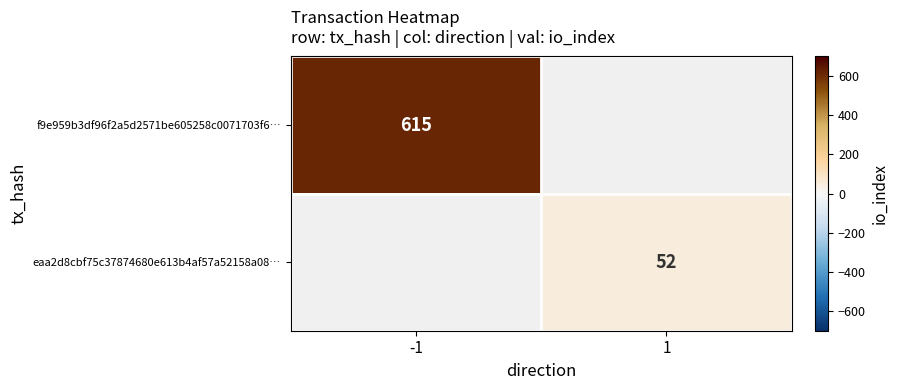

The value of eaa2d8cbf75c37874680e613b4af57a52158a08… at 1 is 73.6. True or false?

False